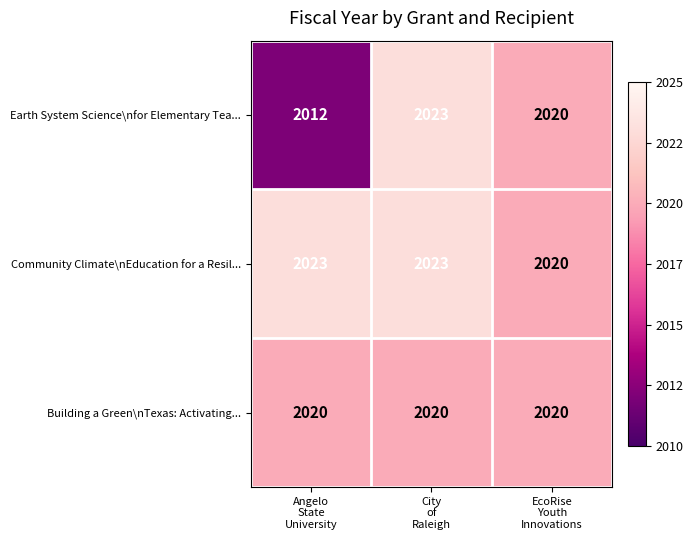

What is the sum of all Earth System Science\nfor Elementary Tea... values?

6055